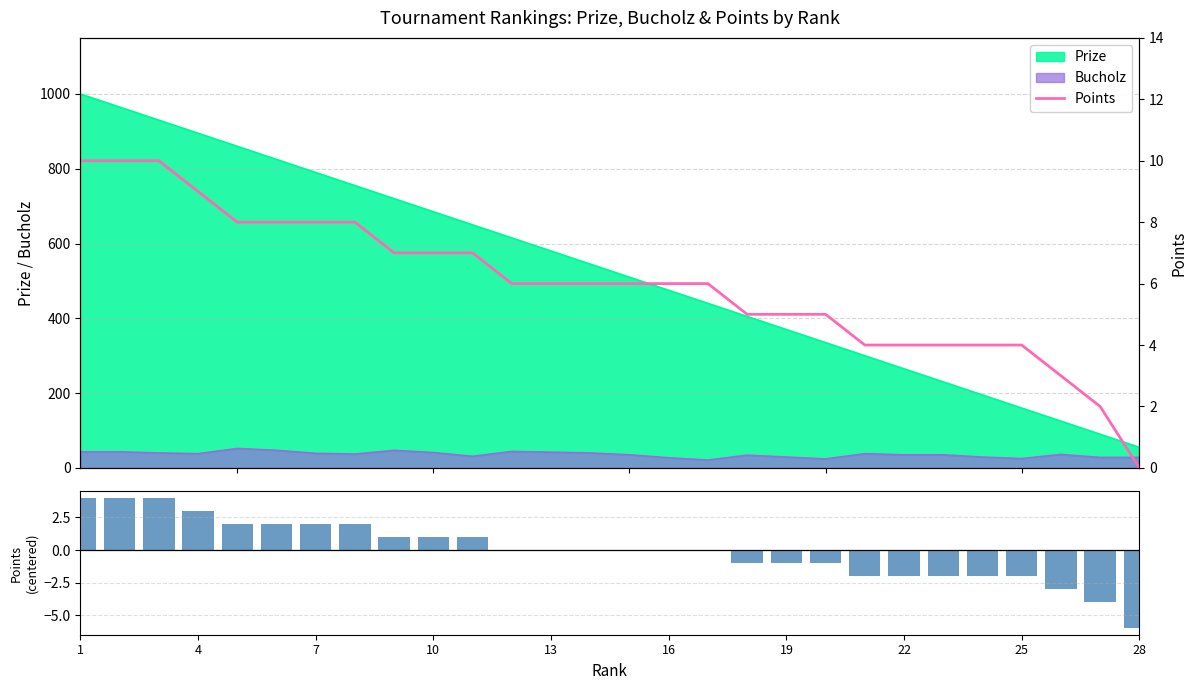

Which series has the largest range (max minus min)?

Points (centered)